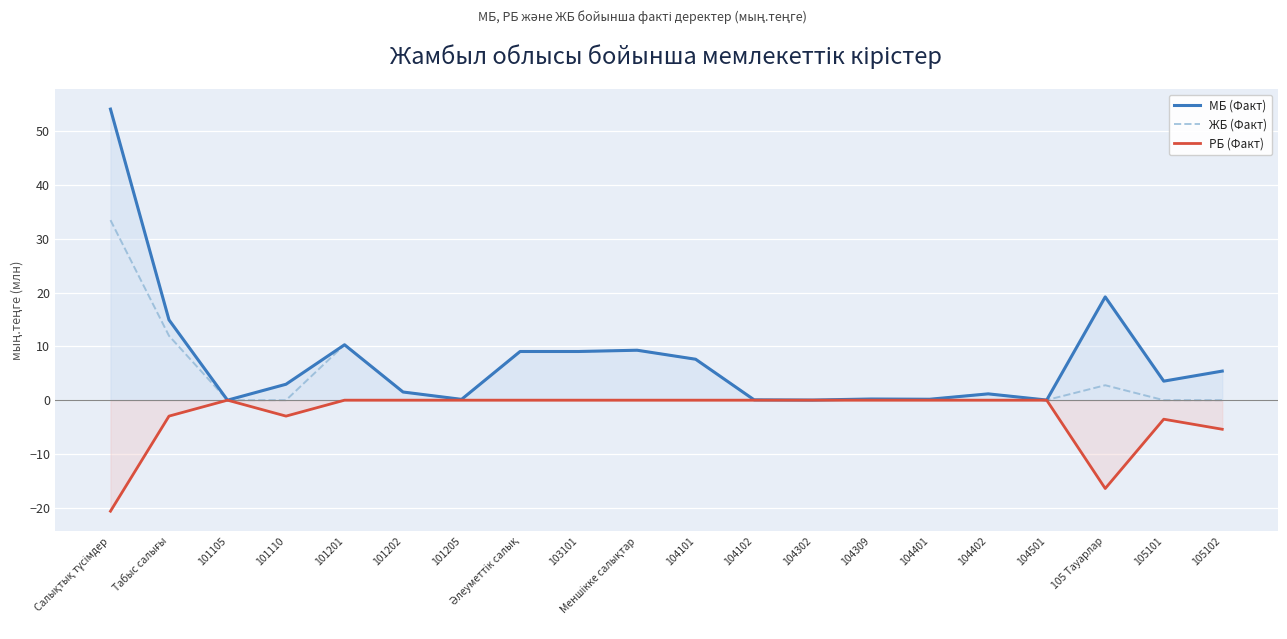

What is the label of the 1st point from the right?

105102